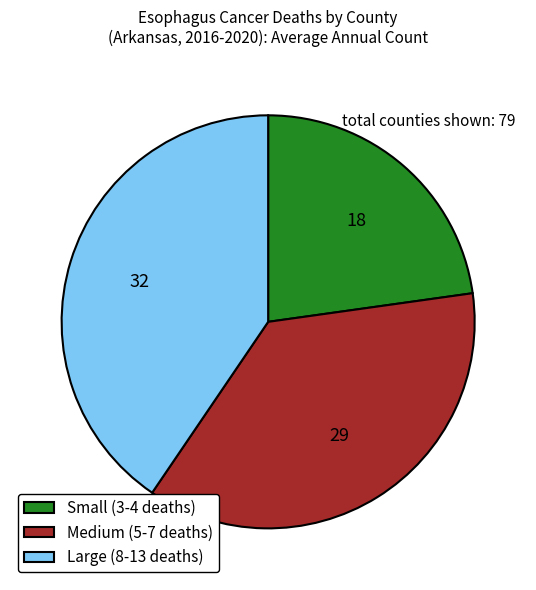

Is Small (3-4 deaths) the majority of the pie?

No